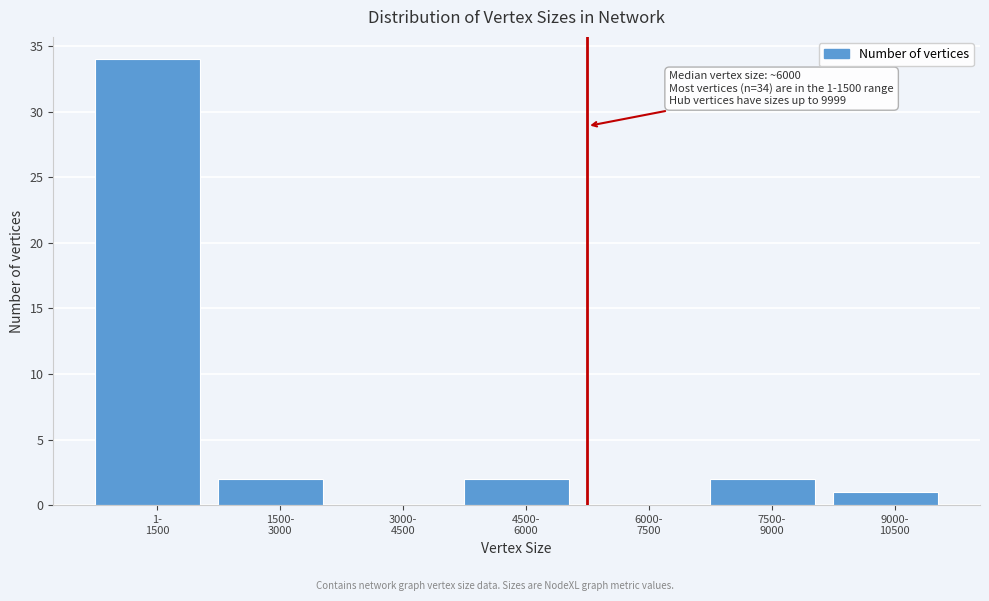

What is the greatest value displayed?

34